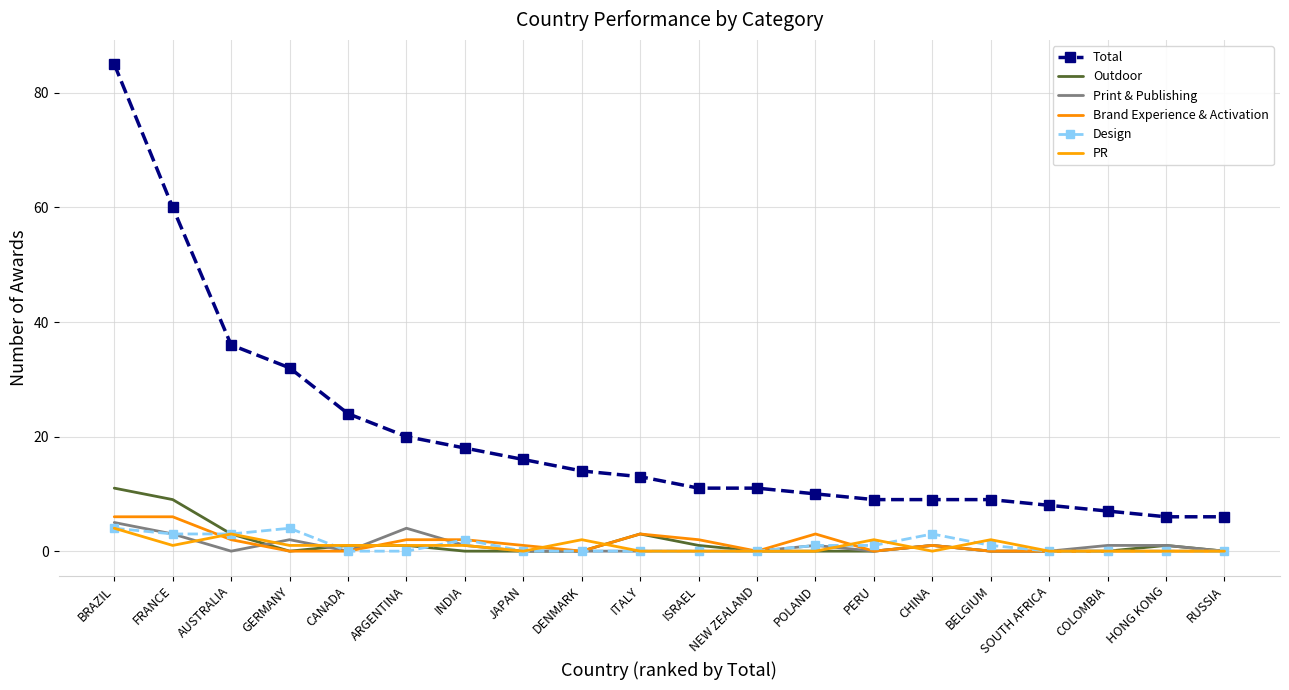

Between GERMANY and COLOMBIA, which series saw the biggest shift?

Total